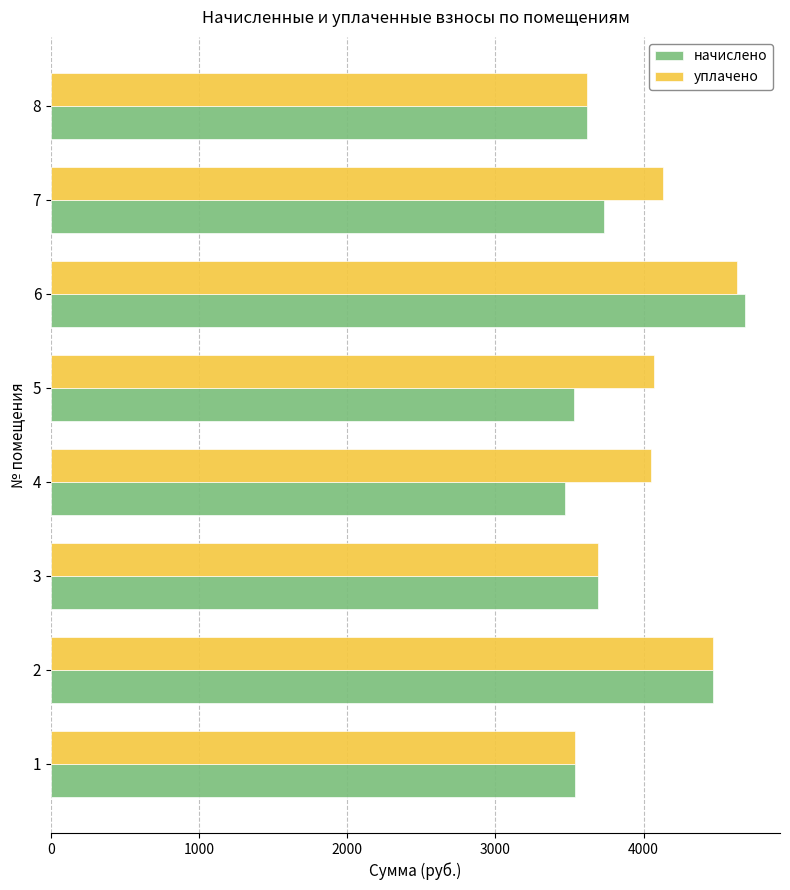

The value of начислено at 6 is 7126.0. True or false?

False